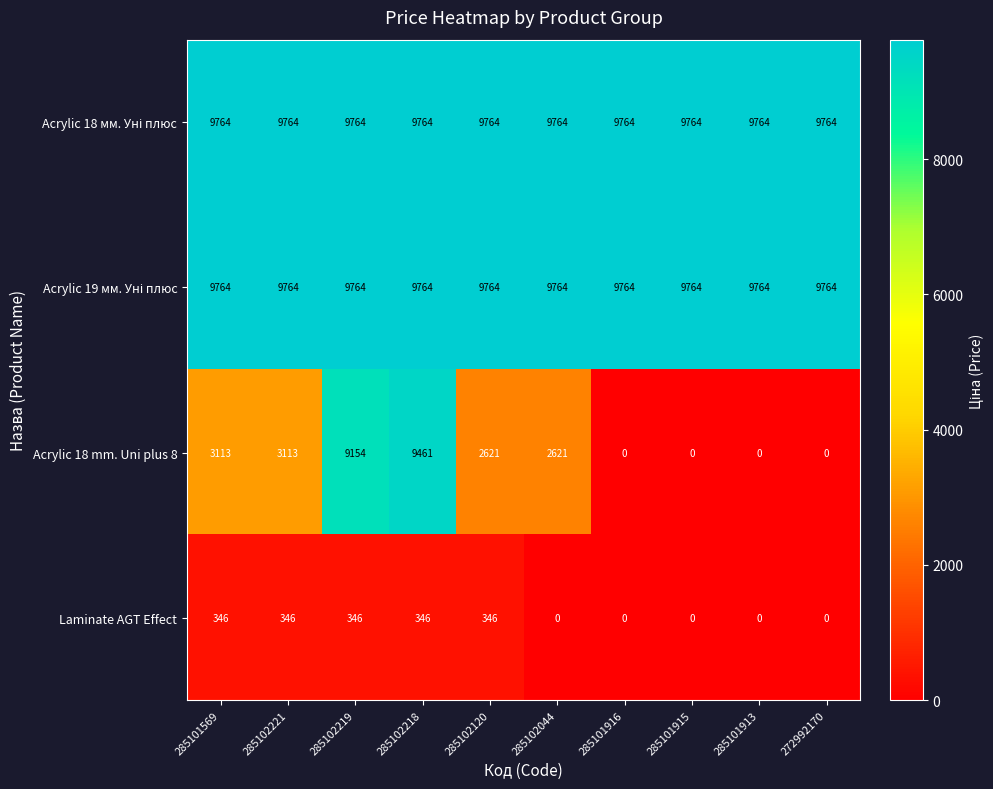

At how many categories does at least one series exceed 1756?

10